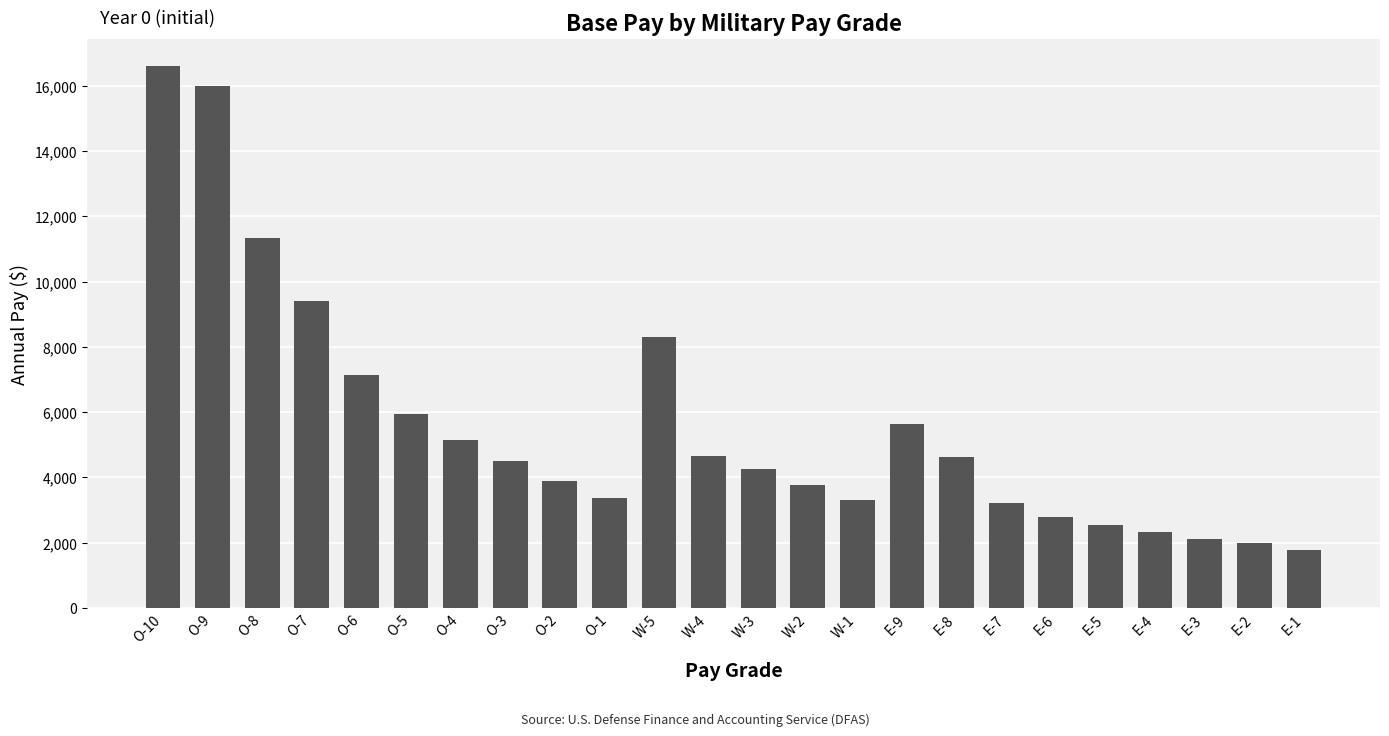

At which label is the value closest to 9196?

O-7